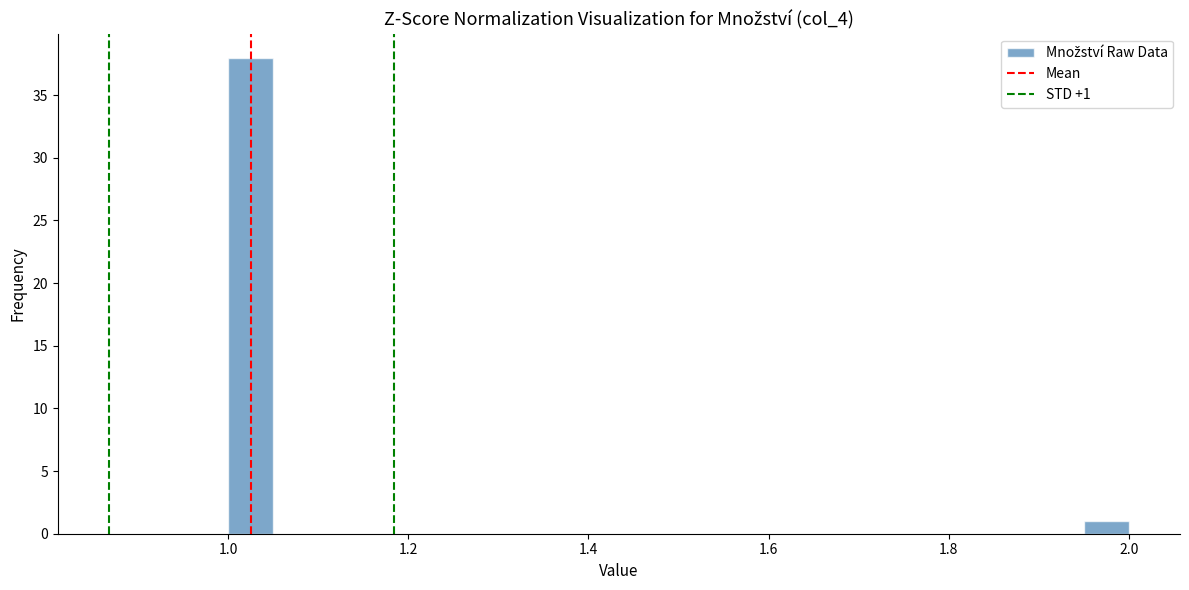

Around what value on the x-axis is the tallest bar? Give the approximate position of its centre, as read against the axis.

1.02